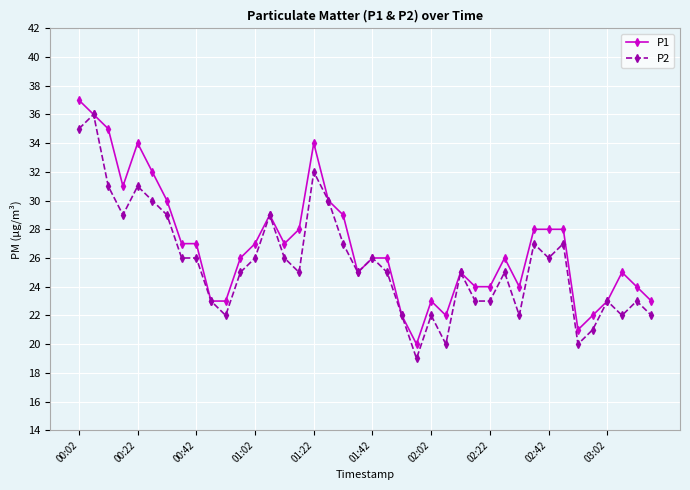

True or false: P2 has more than 1 points higher than both neighbors.

True